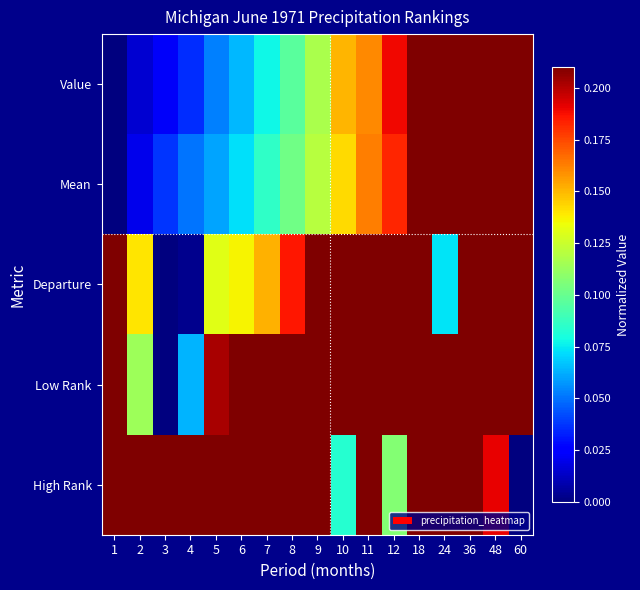

Reading left to right, list all the values displayed in this chart.

Value: 1=0.0	2=0.0	3=0.0	4=0.0	5=0.1	6=0.1	7=0.1	8=0.1	9=0.1	10=0.2	11=0.2	12=0.2	18=0.3	24=0.4	36=0.6	48=0.8	60=1.0
Mean: 1=0.0	2=0.0	3=0.0	4=0.1	5=0.1	6=0.1	7=0.1	8=0.1	9=0.1	10=0.1	11=0.2	12=0.2	18=0.3	24=0.4	36=0.6	48=0.8	60=1.0
Departure: 1=0.2	2=0.1	3=0.0	4=0.0	5=0.1	6=0.1	7=0.2	8=0.2	9=0.2	10=0.5	11=0.3	12=0.5	18=0.3	24=0.1	36=0.5	48=0.6	60=1.0
Low Rank: 1=0.4	2=0.1	3=0.0	4=0.1	5=0.2	6=0.2	7=0.3	8=0.4	9=0.6	10=1.0	11=0.7	12=0.9	18=0.6	24=0.3	36=0.7	48=0.8	60=1.0
High Rank: 1=0.6	2=0.9	3=1.0	4=0.9	5=0.8	6=0.8	7=0.7	8=0.6	9=0.4	10=0.1	11=0.4	12=0.1	18=0.5	24=0.7	36=0.3	48=0.2	60=0.0